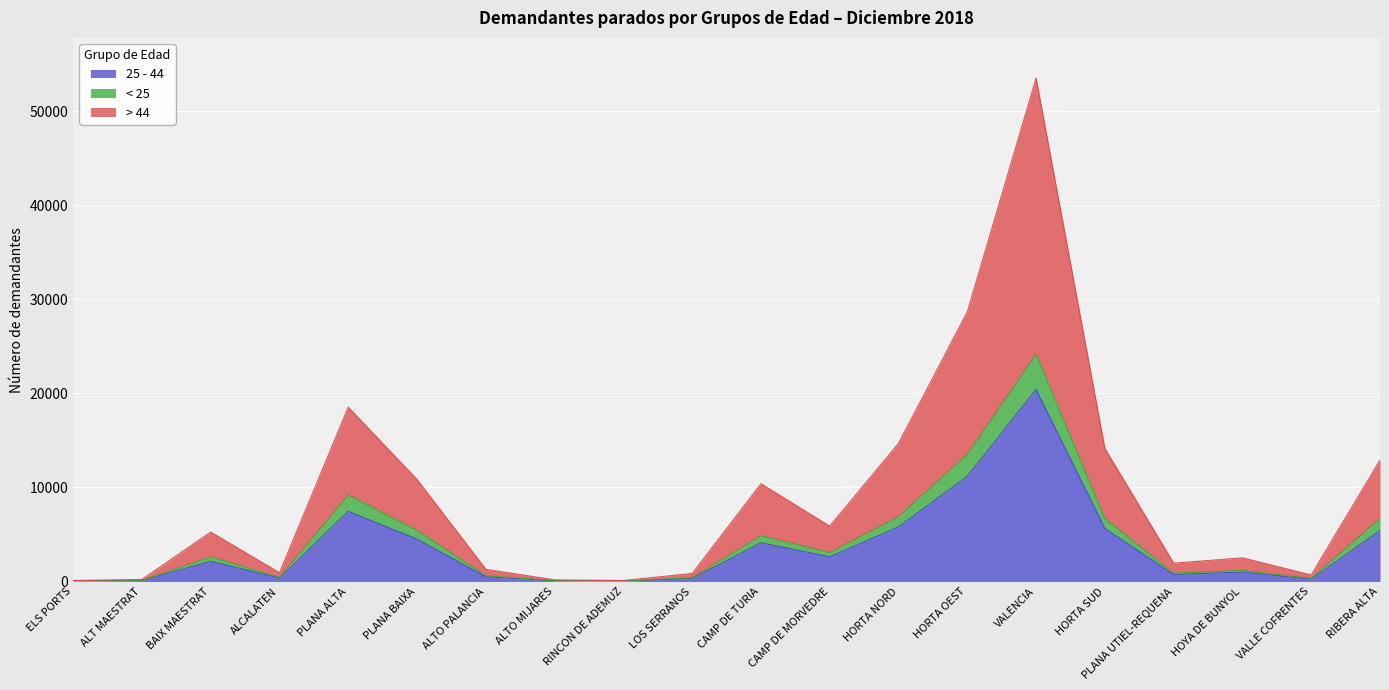

At which category does the chart reach its minimum across all series?

RINCON DE ADEMUZ